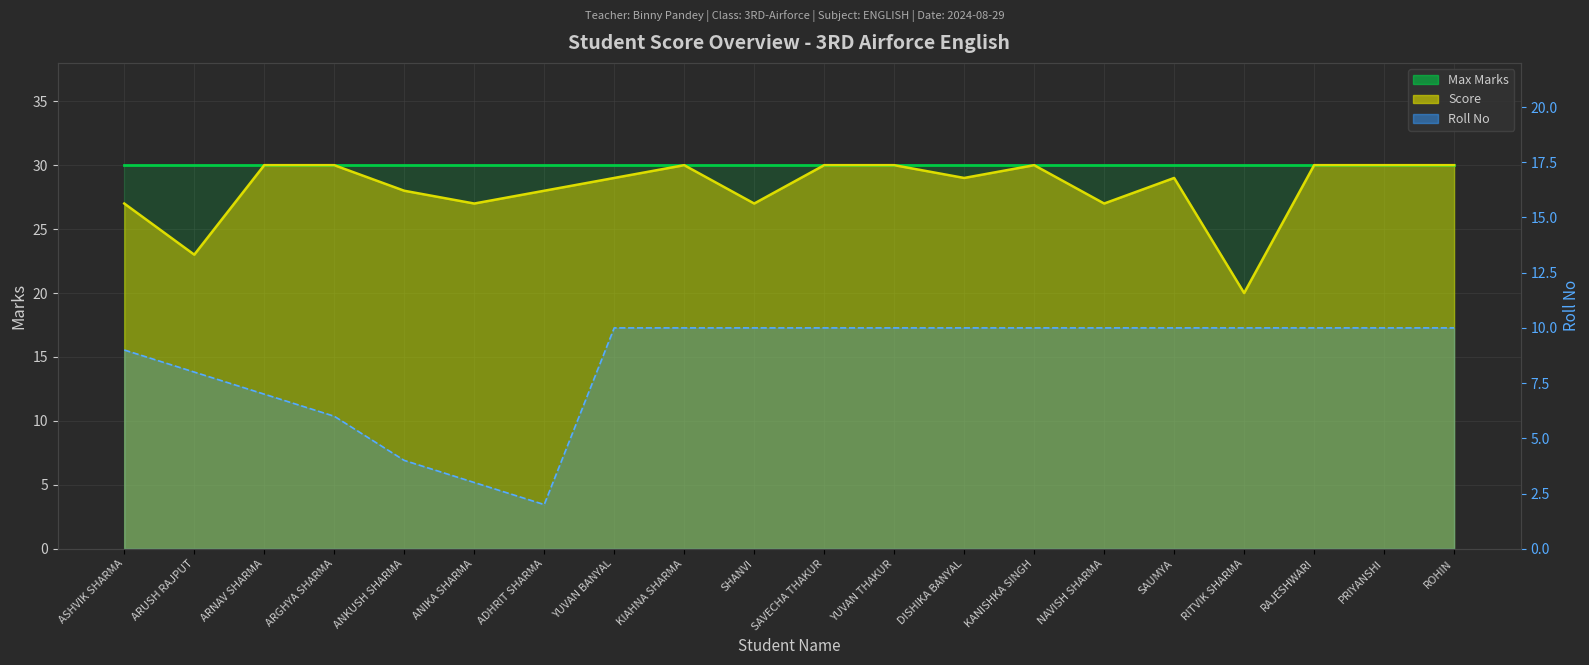

What is the average value of the Max Marks Line series?

30